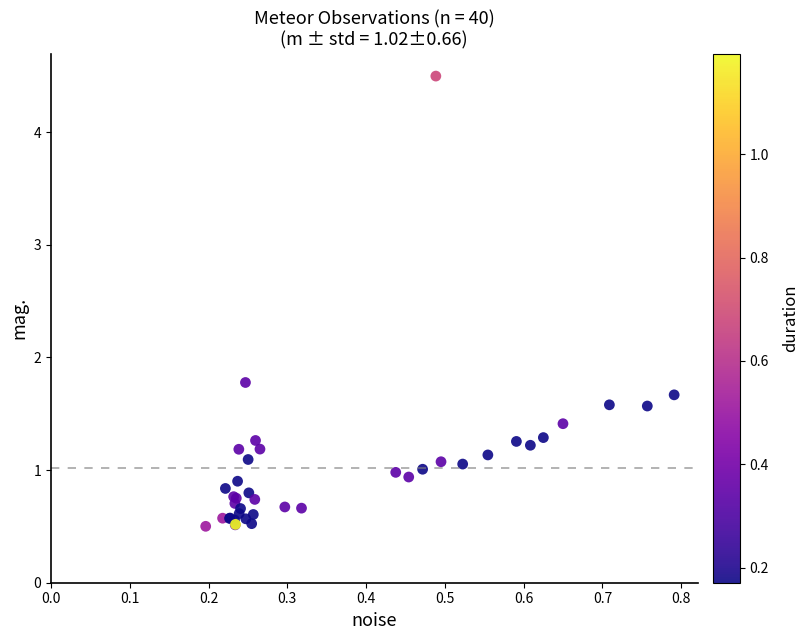

What Y value in the scatter plot is closest to 2?

1.8